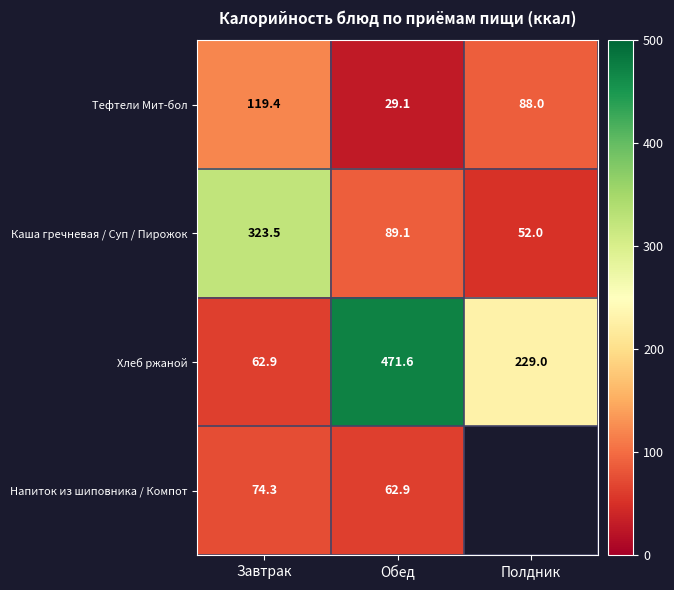

What is the difference between the Каша гречневая / Суп / Пирожок values at Обед and Полдник?

37.1